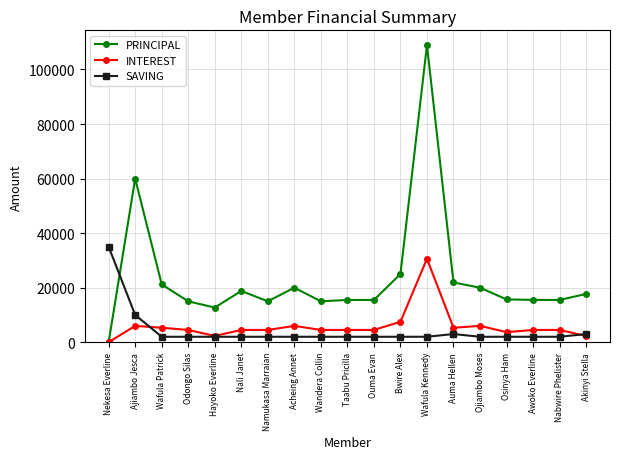

At which category does the chart reach its peak across all series?

Wafula Kennedy